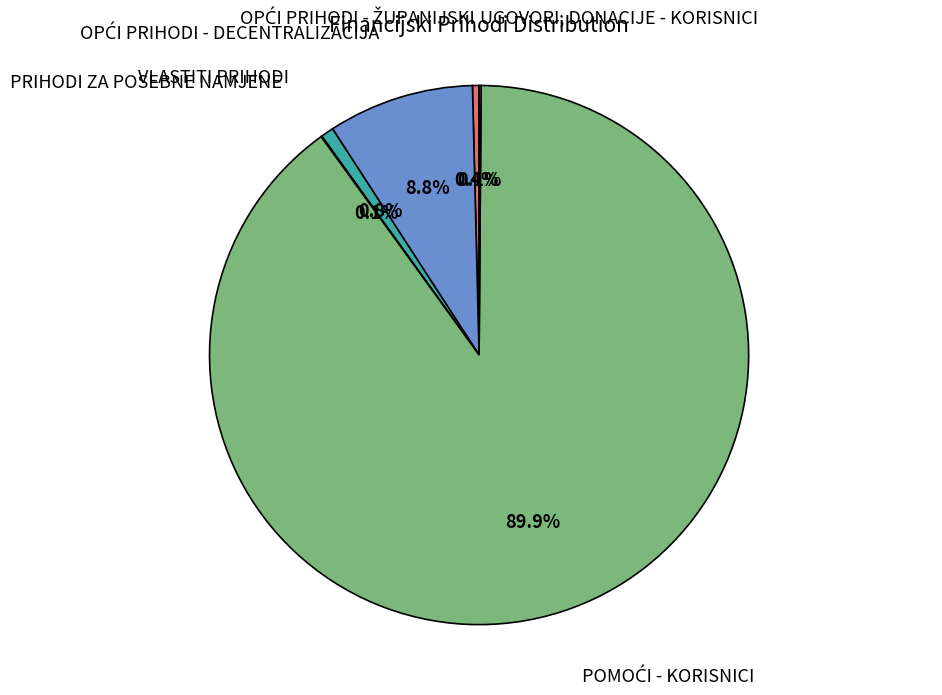

To the nearest percent, what is the difference between the largest and smallest slice percentages?

90%